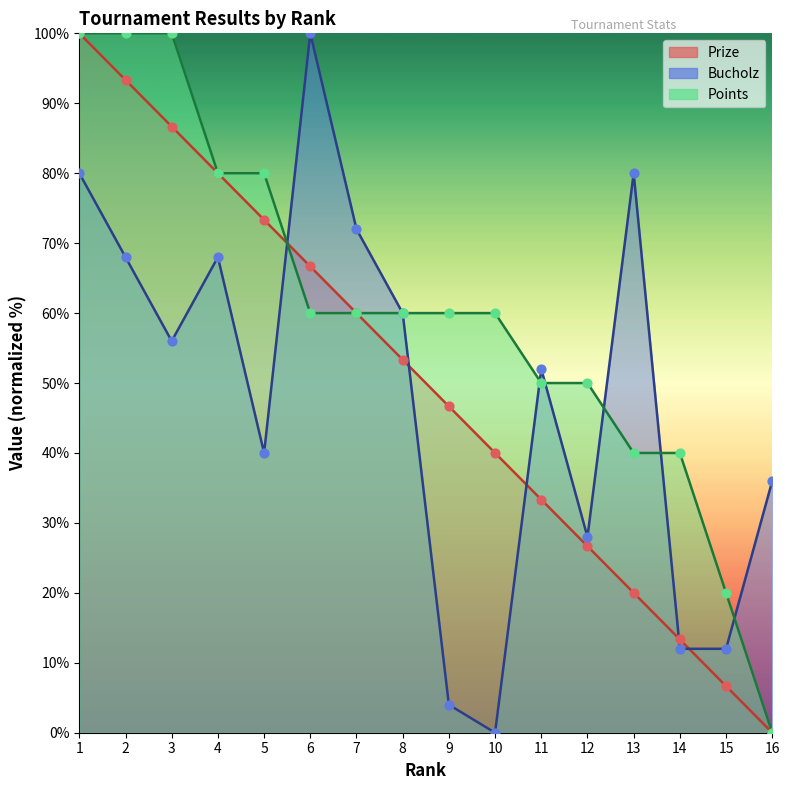

What are all the series names shown in the legend?

Prize, Bucholz, Points